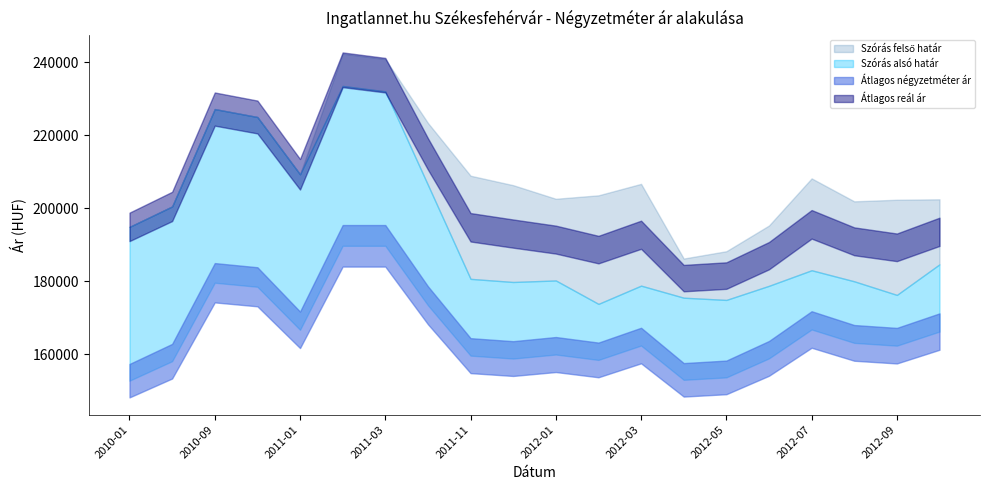

At which label is Szórás felső határ closest to 214262?

2011-01